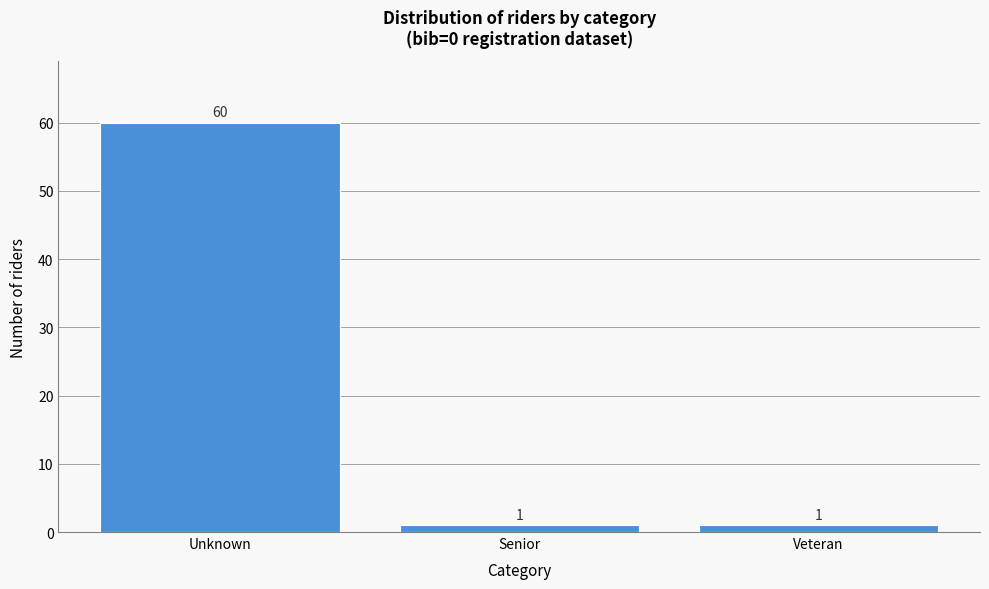

Reading right to left, what are all the values shown in this chart?

Veteran=1	Senior=1	Unknown=60